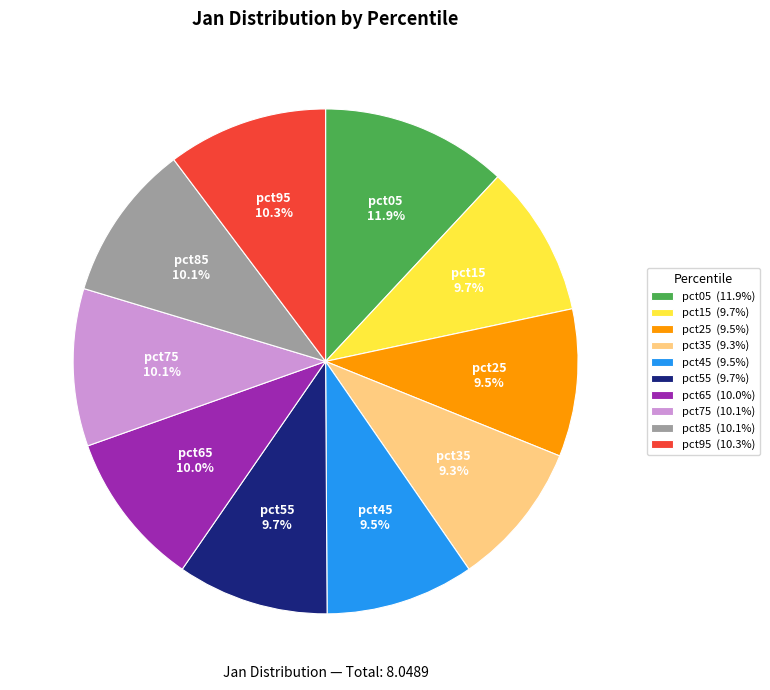

The pct05 slice represents 12% of the pie. True or false?

True